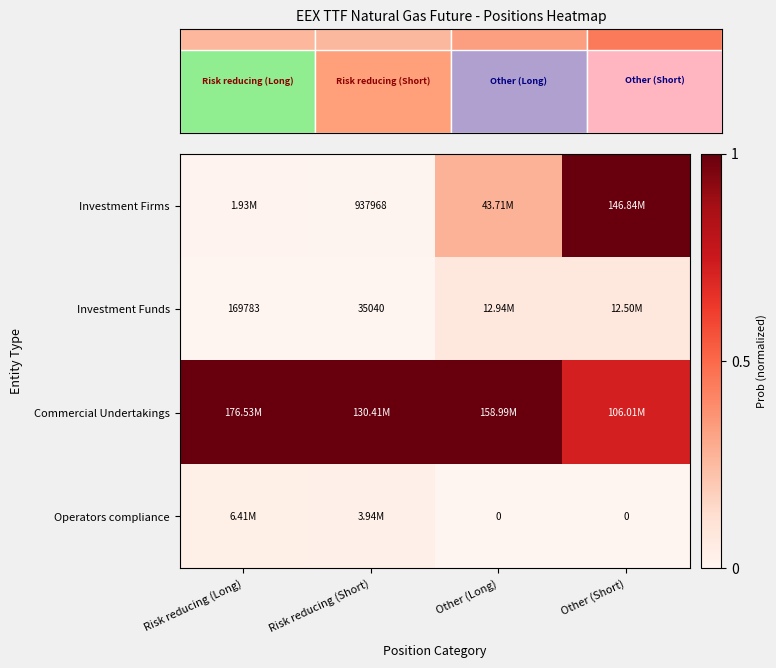

The value of Investment Funds at Risk reducing (Long) is 0.0. True or false?

False